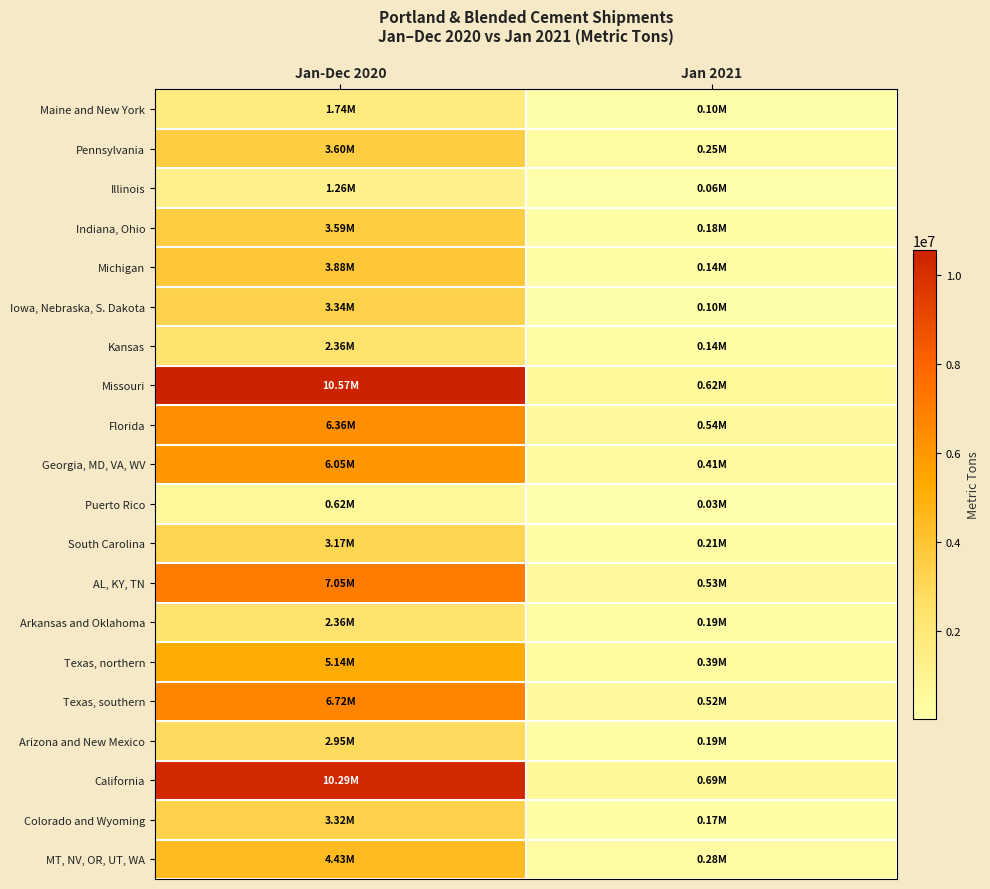

Reading left to right, list all the values displayed in this chart.

Maine and New York: Jan-Dec 2020=1735121	Jan 2021=98620
Pennsylvania: Jan-Dec 2020=3604810	Jan 2021=249289
Illinois: Jan-Dec 2020=1260501	Jan 2021=58915
Indiana, Ohio: Jan-Dec 2020=3586925	Jan 2021=177421
Michigan: Jan-Dec 2020=3879489	Jan 2021=139907
Iowa, Nebraska, S. Dakota: Jan-Dec 2020=3335880	Jan 2021=95351
Kansas: Jan-Dec 2020=2356891	Jan 2021=141836
Missouri: Jan-Dec 2020=10565275	Jan 2021=615022
Florida: Jan-Dec 2020=6364804	Jan 2021=537404
Georgia, MD, VA, WV: Jan-Dec 2020=6048715	Jan 2021=410890
Puerto Rico: Jan-Dec 2020=615827	Jan 2021=25273
South Carolina: Jan-Dec 2020=3174258	Jan 2021=206592
AL, KY, TN: Jan-Dec 2020=7051510	Jan 2021=529520
Arkansas and Oklahoma: Jan-Dec 2020=2355686	Jan 2021=191330
Texas, northern: Jan-Dec 2020=5141338	Jan 2021=388848
Texas, southern: Jan-Dec 2020=6717243	Jan 2021=523450
Arizona and New Mexico: Jan-Dec 2020=2948377	Jan 2021=193678
California: Jan-Dec 2020=10286953	Jan 2021=694922
Colorado and Wyoming: Jan-Dec 2020=3320513	Jan 2021=174883
MT, NV, OR, UT, WA: Jan-Dec 2020=4432236	Jan 2021=275750